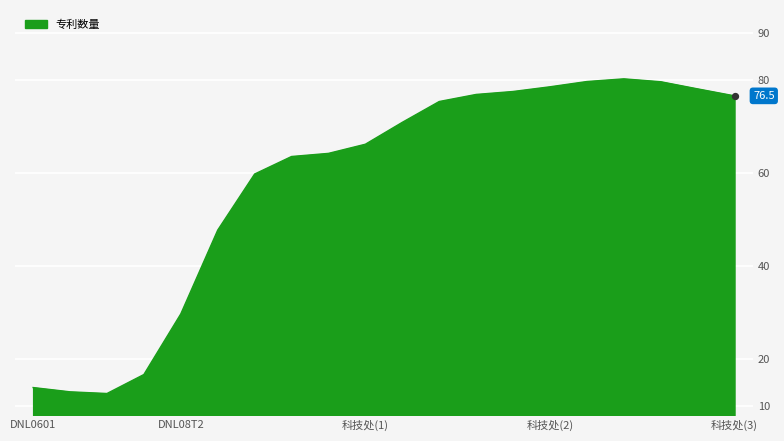

What is the smallest value displayed?

12.6